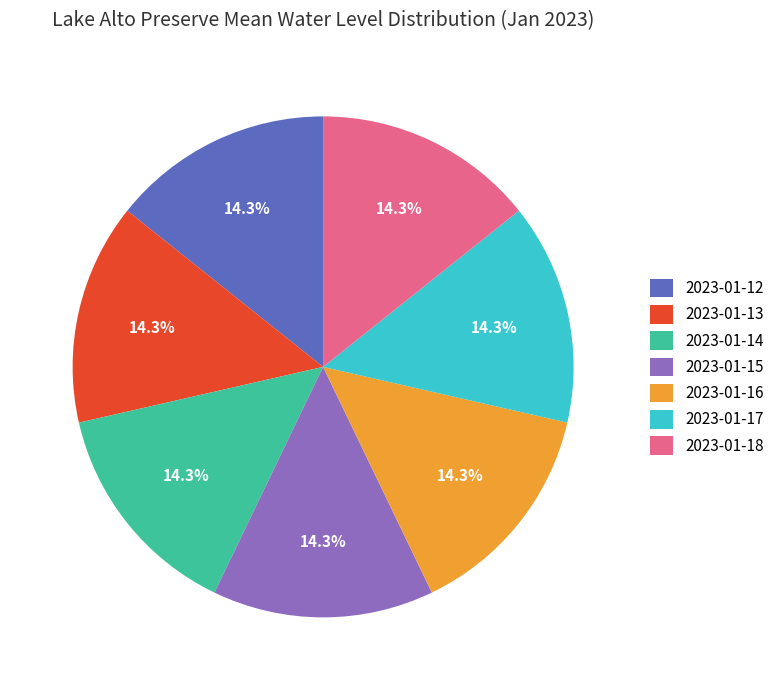

To the nearest percent, what portion does 2023-01-12 represent?

14%